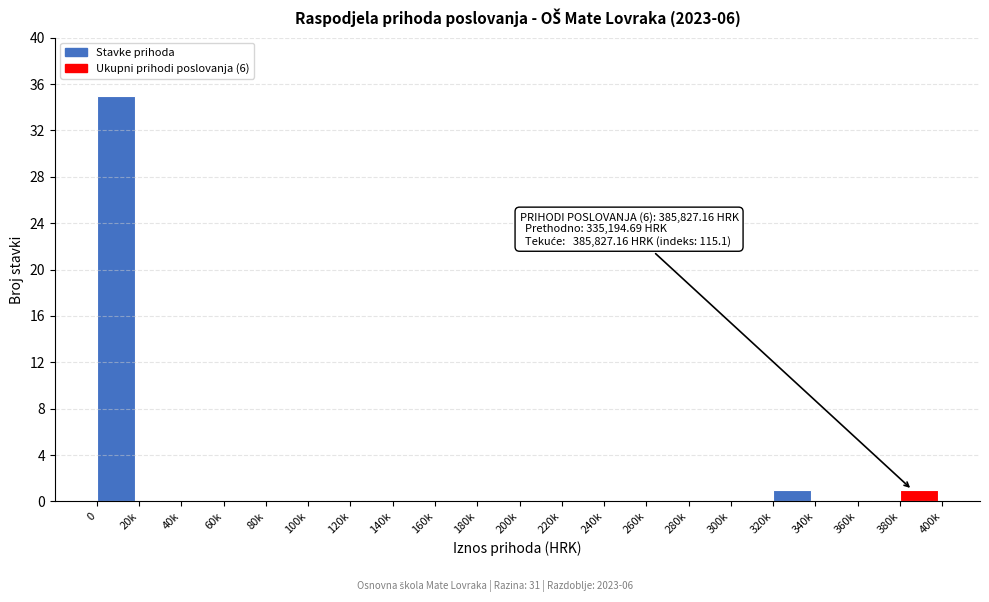

Reading left to right, list all the values displayed in this chart.

0=35	20k=0	40k=0	60k=0	80k=0	100k=0	120k=0	140k=0	160k=0	180k=0	200k=0	220k=0	240k=0	260k=0	280k=0	300k=0	320k=1	340k=0	360k=0	380k=1